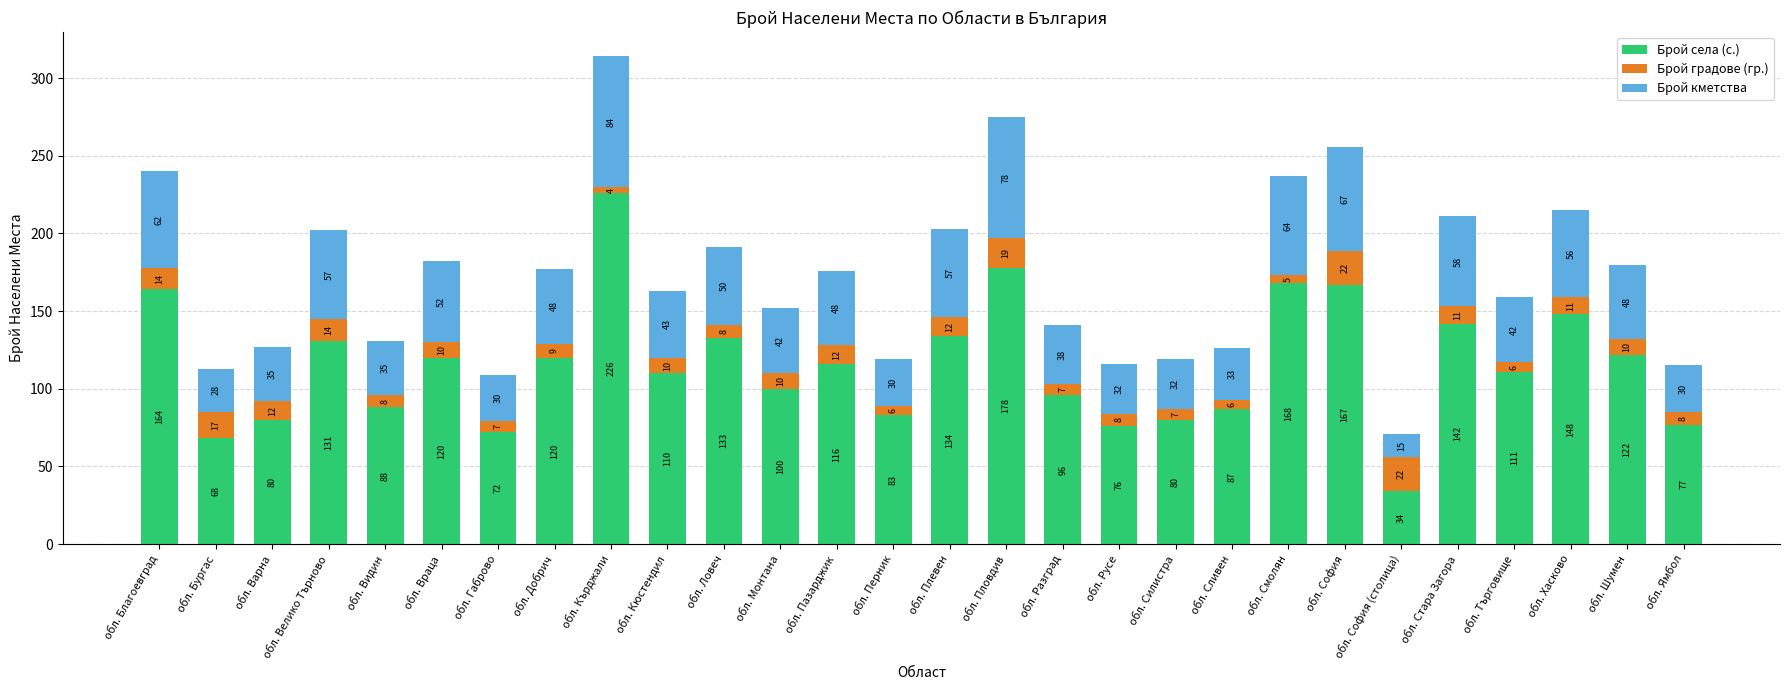

Read the Брой села (с.) value at обл. Кърджали, to the nearest 5.

225